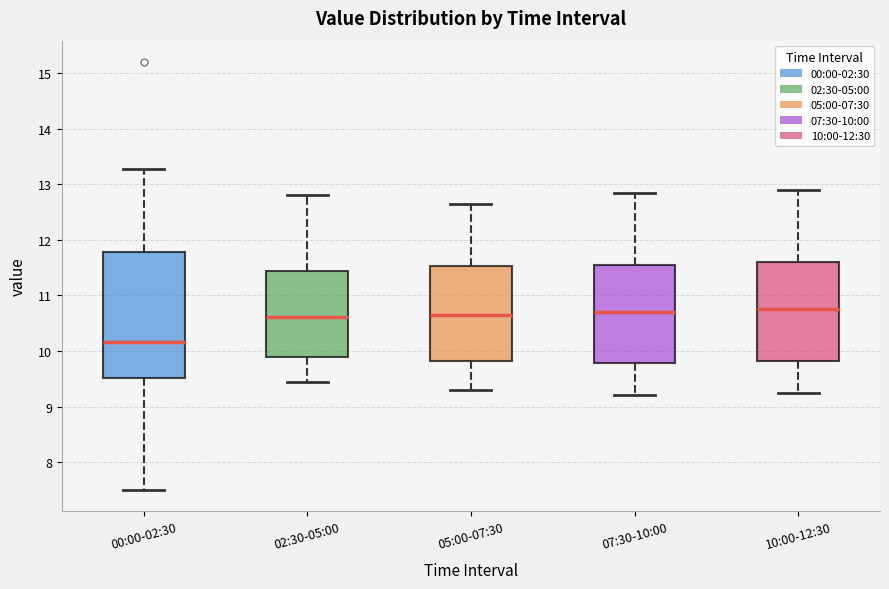

Where does the median line of the box for 02:30-05:00 sit on the y-axis? The values are not printed on the chart, so give them approximately, as read against the axis.

10.6